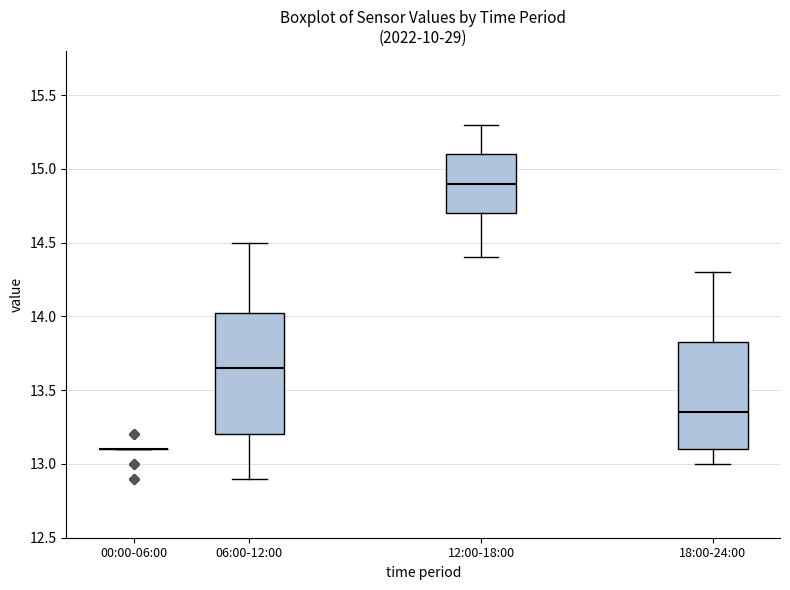

Reading left to right, transcribe this box plot: for each box, give where its median line is, the range the box spans, and where its two whiskers end, as read against the y-axis. The values are not printed on the chart, so give them approximately, as read against the axis.

00:00-06:00: box collapsed to a line at 13.10, whiskers 13.10 to 13.10
06:00-12:00: median 13.65, box 13.20 to 14.05, whiskers 12.90 to 14.50
12:00-18:00: median 14.90, box 14.70 to 15.10, whiskers 14.40 to 15.30
18:00-24:00: median 13.35, box 13.10 to 13.85, whiskers 13.00 to 14.30